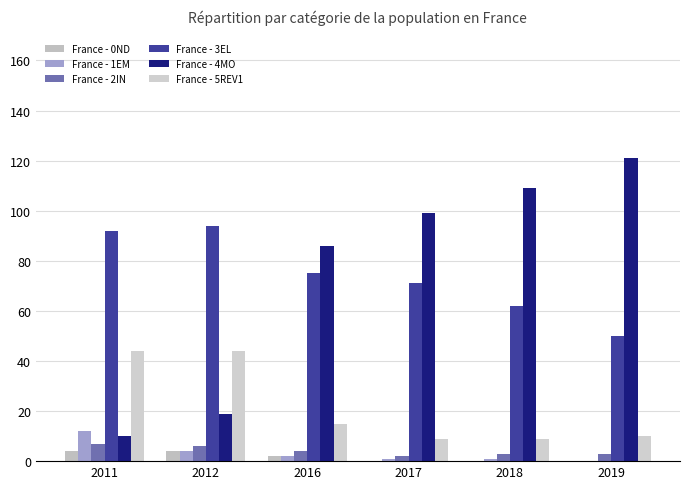

Which series has the largest total across all categories?

France - 3EL